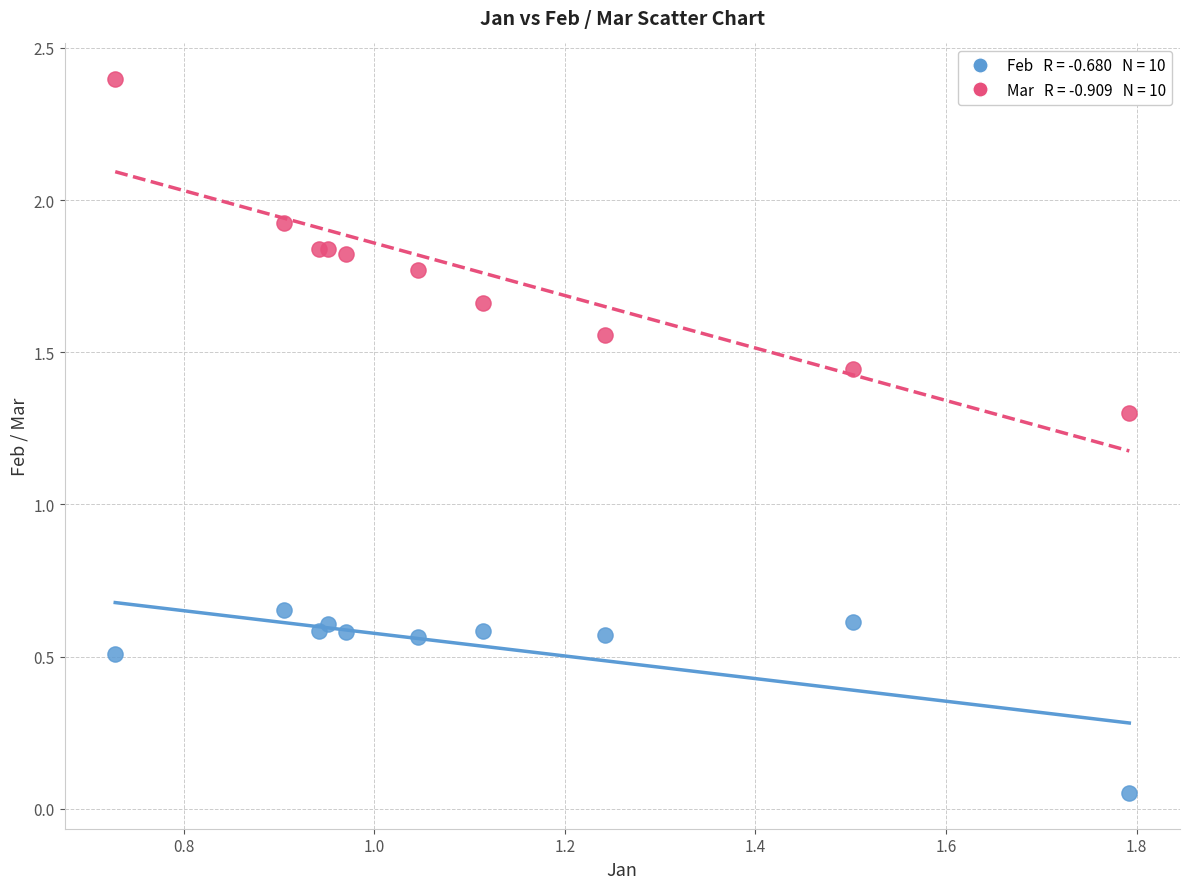

Across all series, what Y value is closest to 1?

1.3